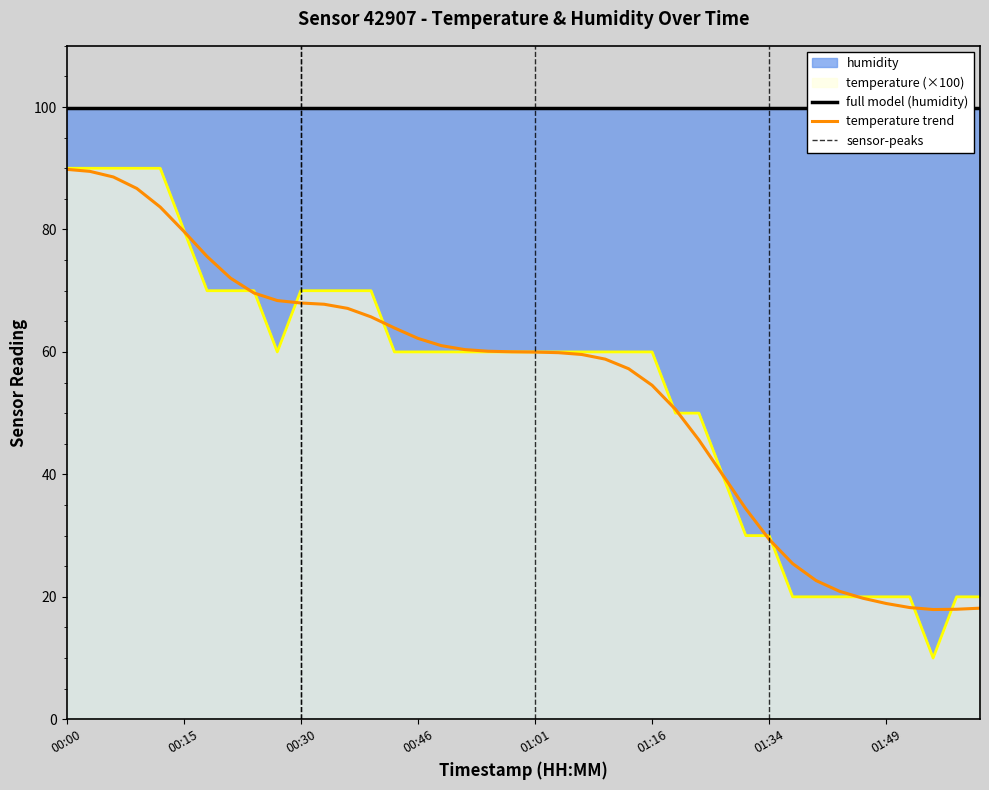

How many points are lower than both their immediate neighbors (excluding endpoints)?

2